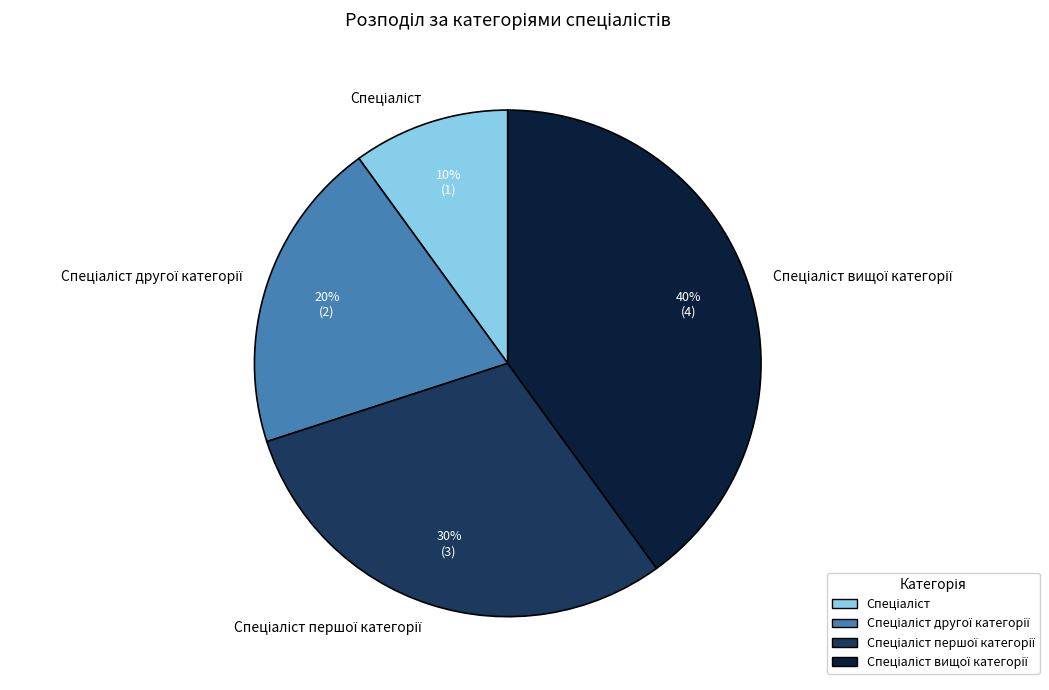

Does any single category account for the majority?

No